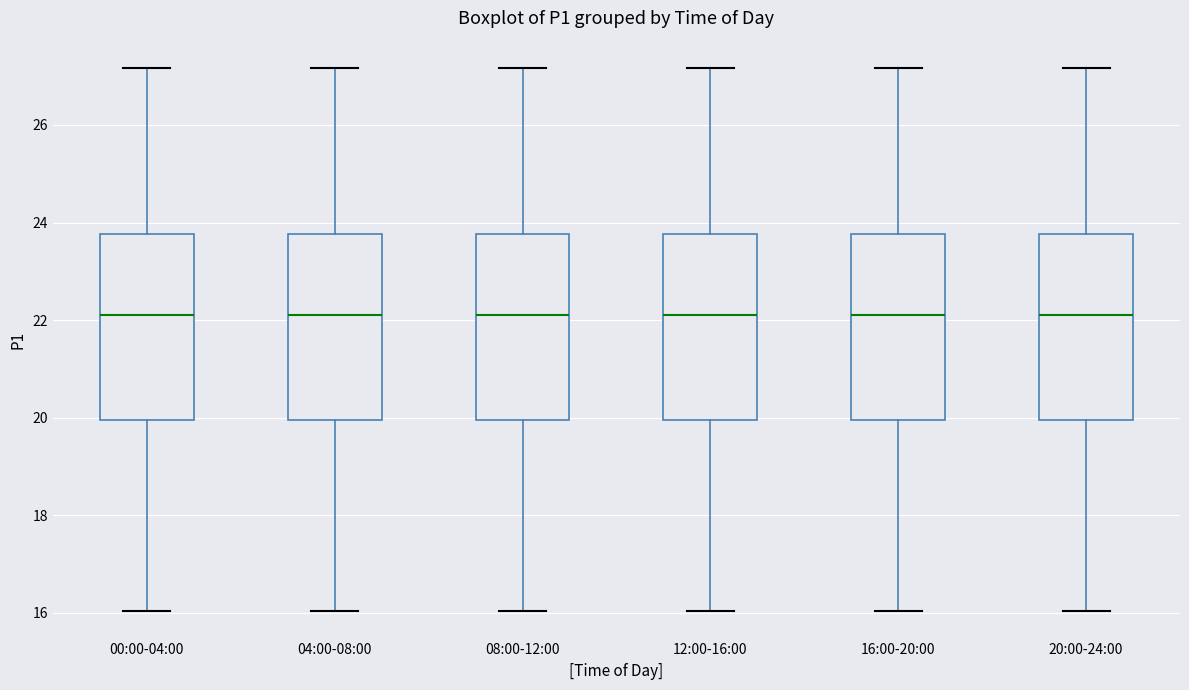

Where does the lower whisker of the box for 12:00-16:00 end on the y-axis? The values are not printed on the chart, so give them approximately, as read against the axis.

16.0